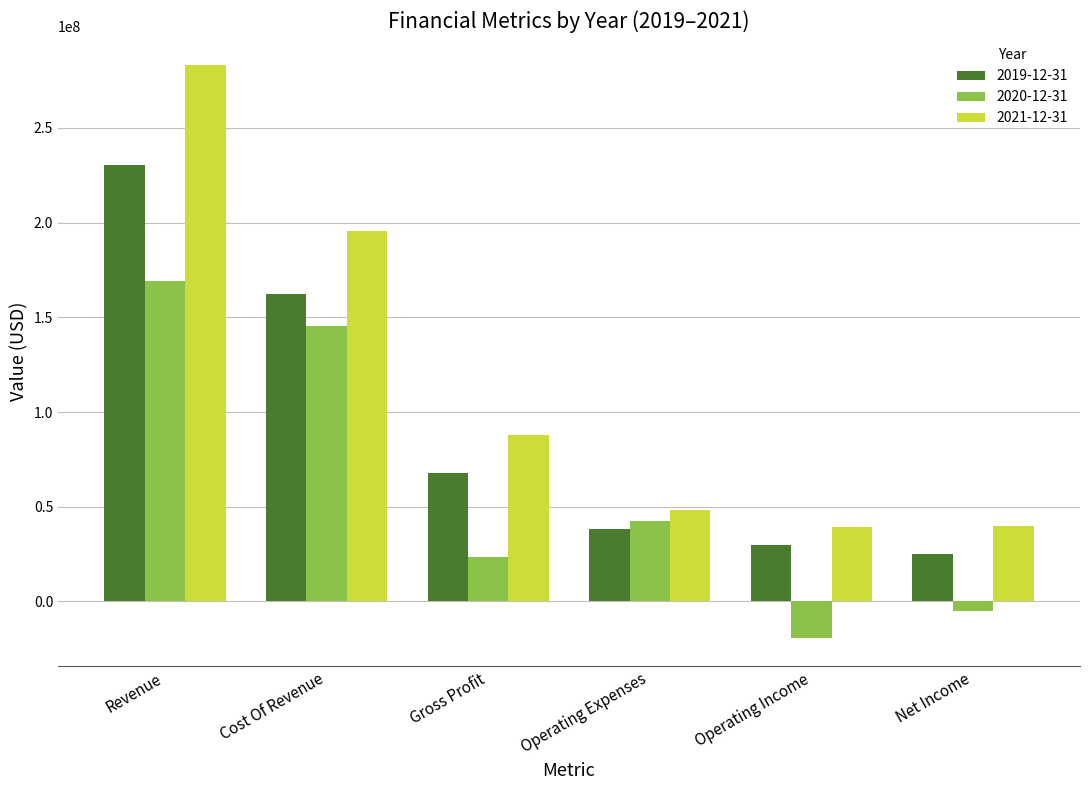

List the series in order of their peak value, lowest first.

2020-12-31, 2019-12-31, 2021-12-31